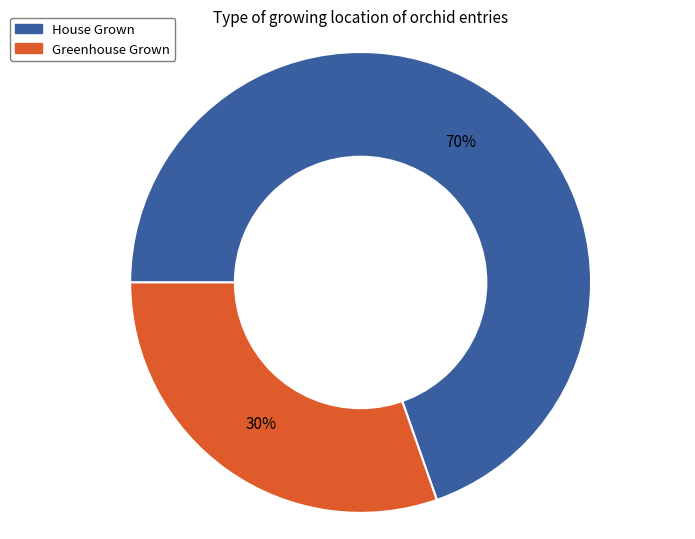

Do Greenhouse Grown and House Grown together represent more than half of the pie?

Yes